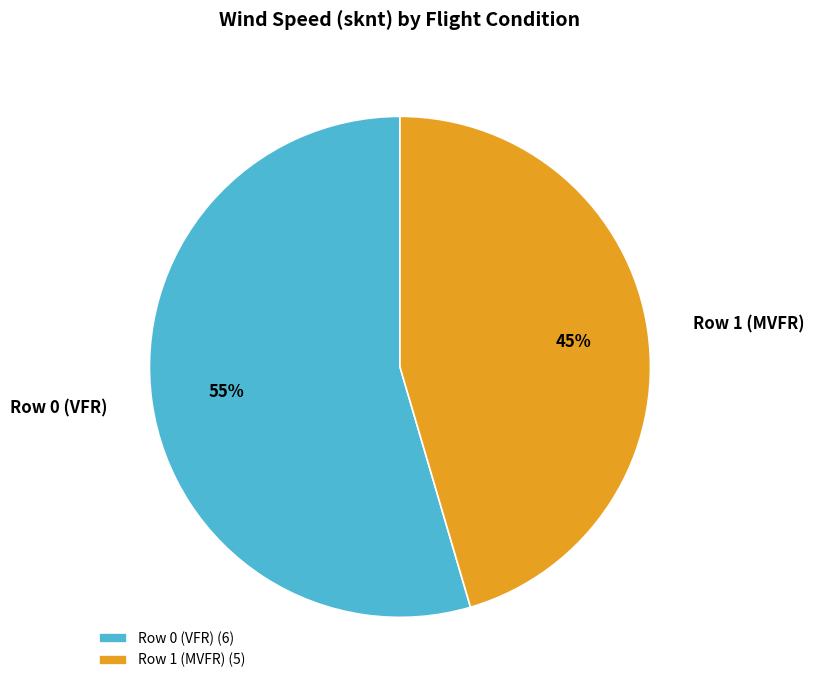

The Row 0 (VFR) slice represents 55% of the pie. True or false?

True